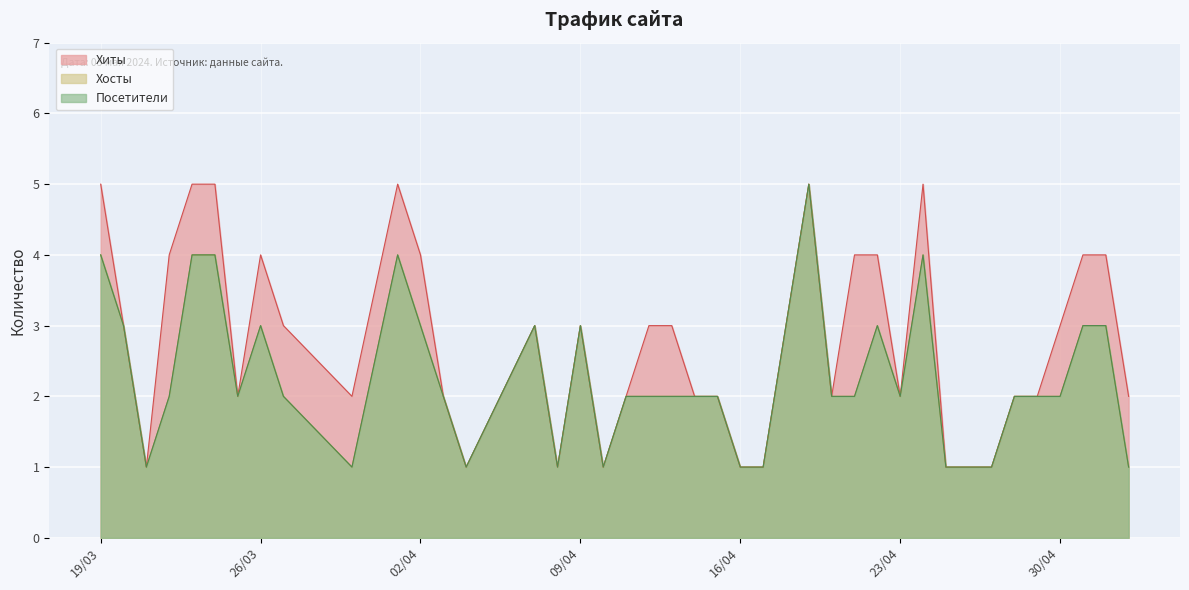

How many lines are shown in the chart?

3